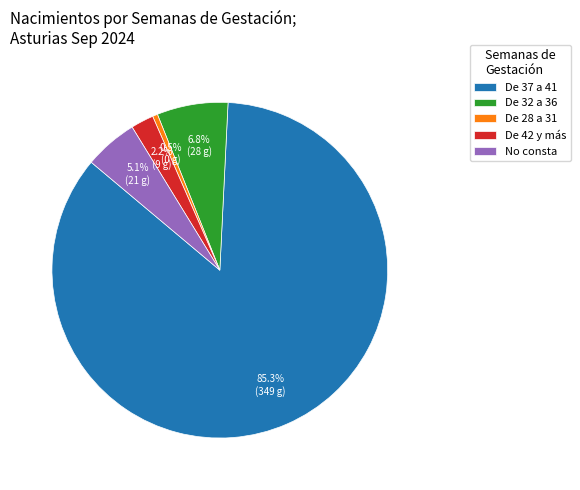

Which has a higher value, De 42 y más or De 37 a 41?

De 37 a 41